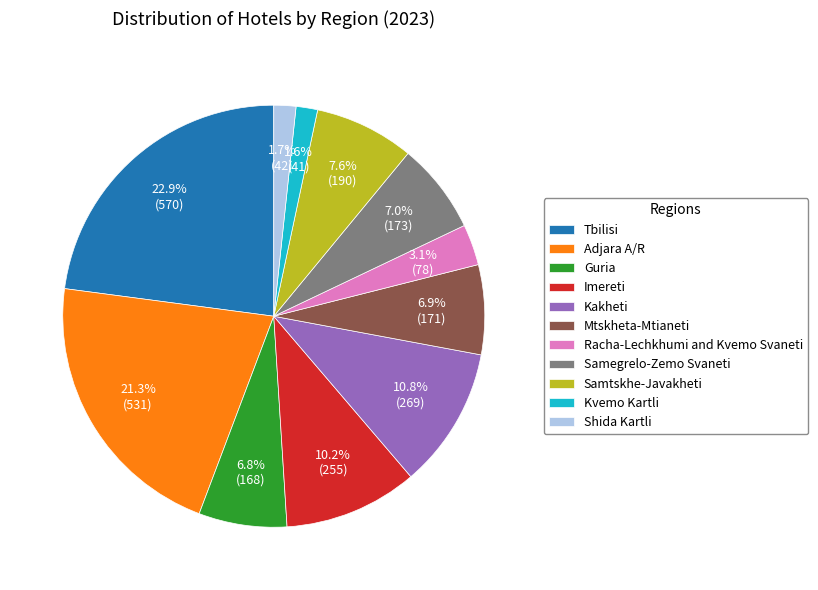

What is the total percentage of Tbilisi and Shida Kartli?

24.6%